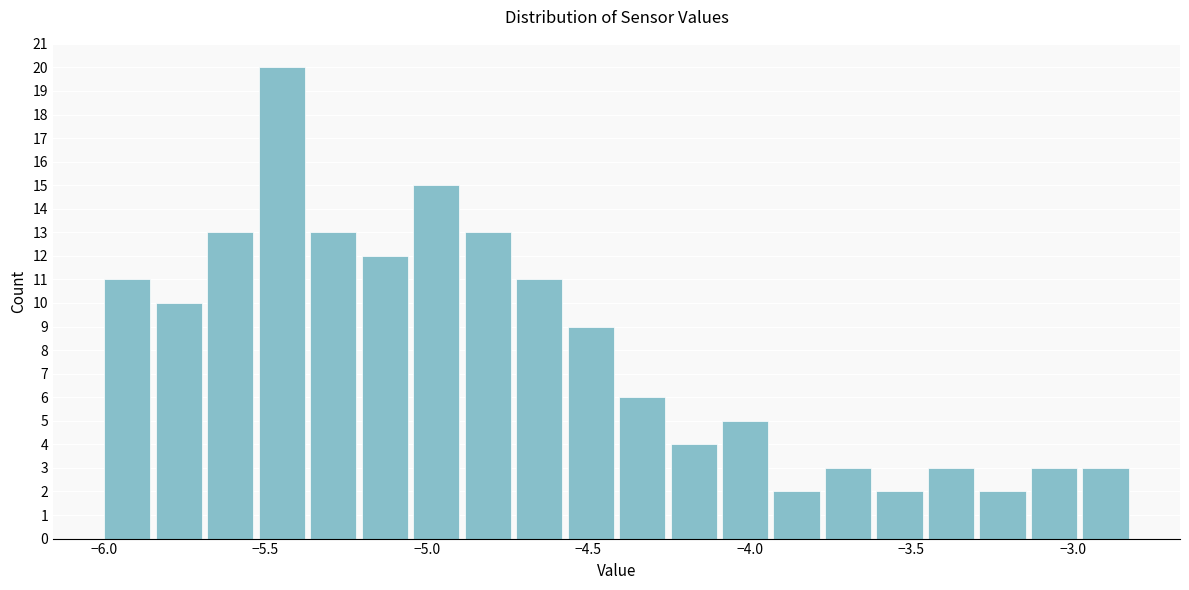

Read against the x-axis, roughly where is the centre of the tallest bar?

-5.45